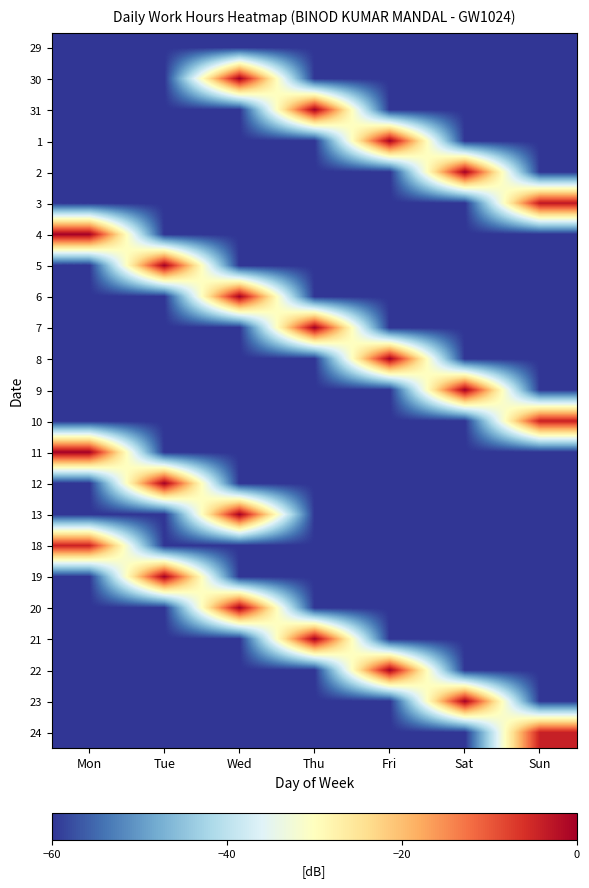

How many categories are shown in the chart?

7